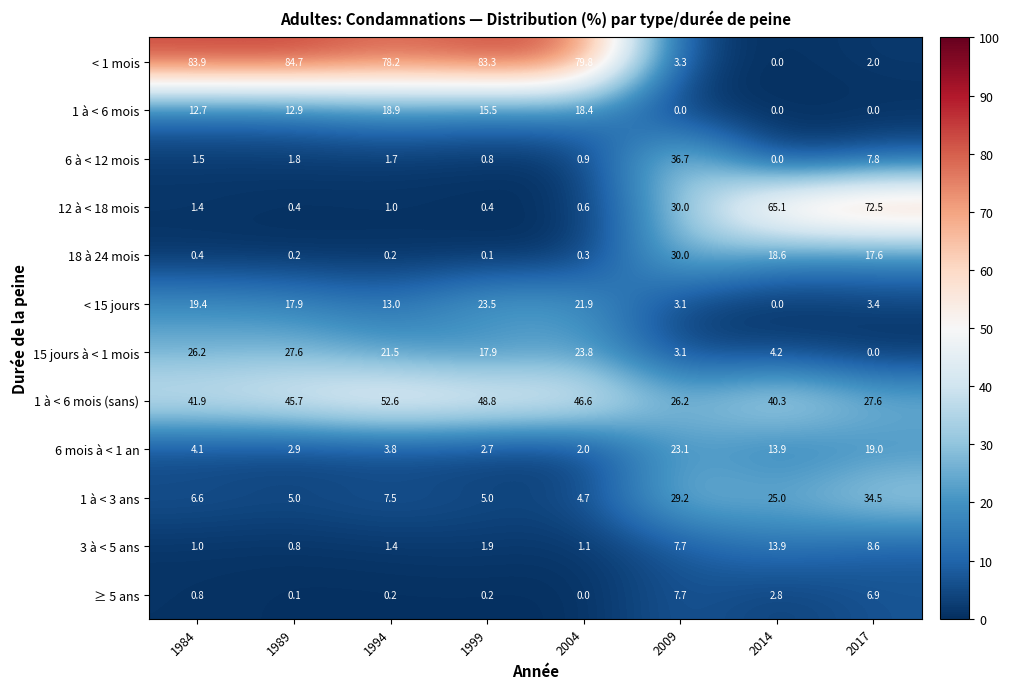

The value of 6 mois à < 1 an at 1994 is 1.5. True or false?

False